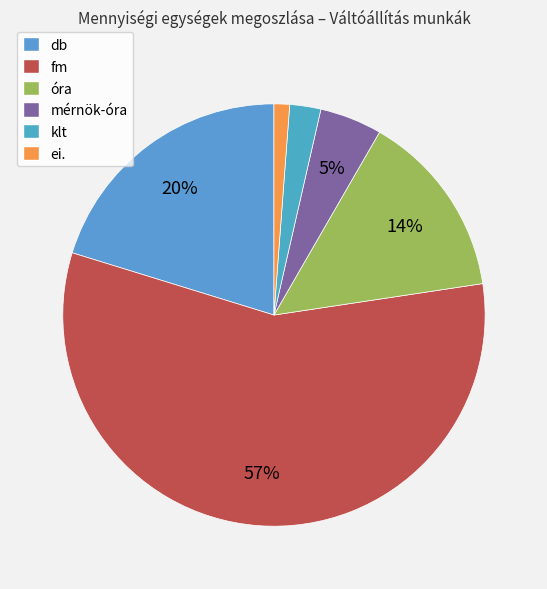

Count the number of slices in the pie.

6